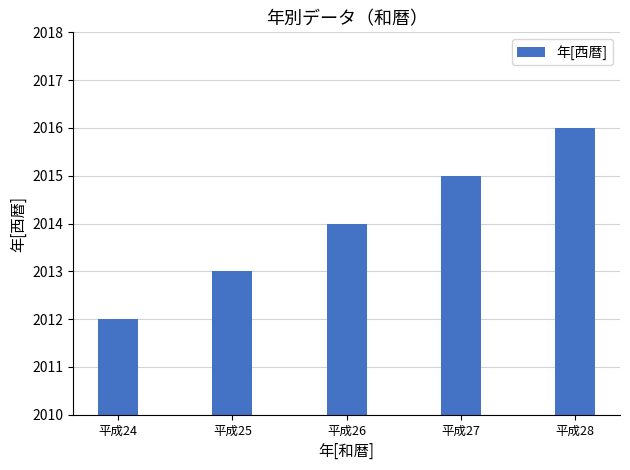

The value at 平成25 is 2939. True or false?

False